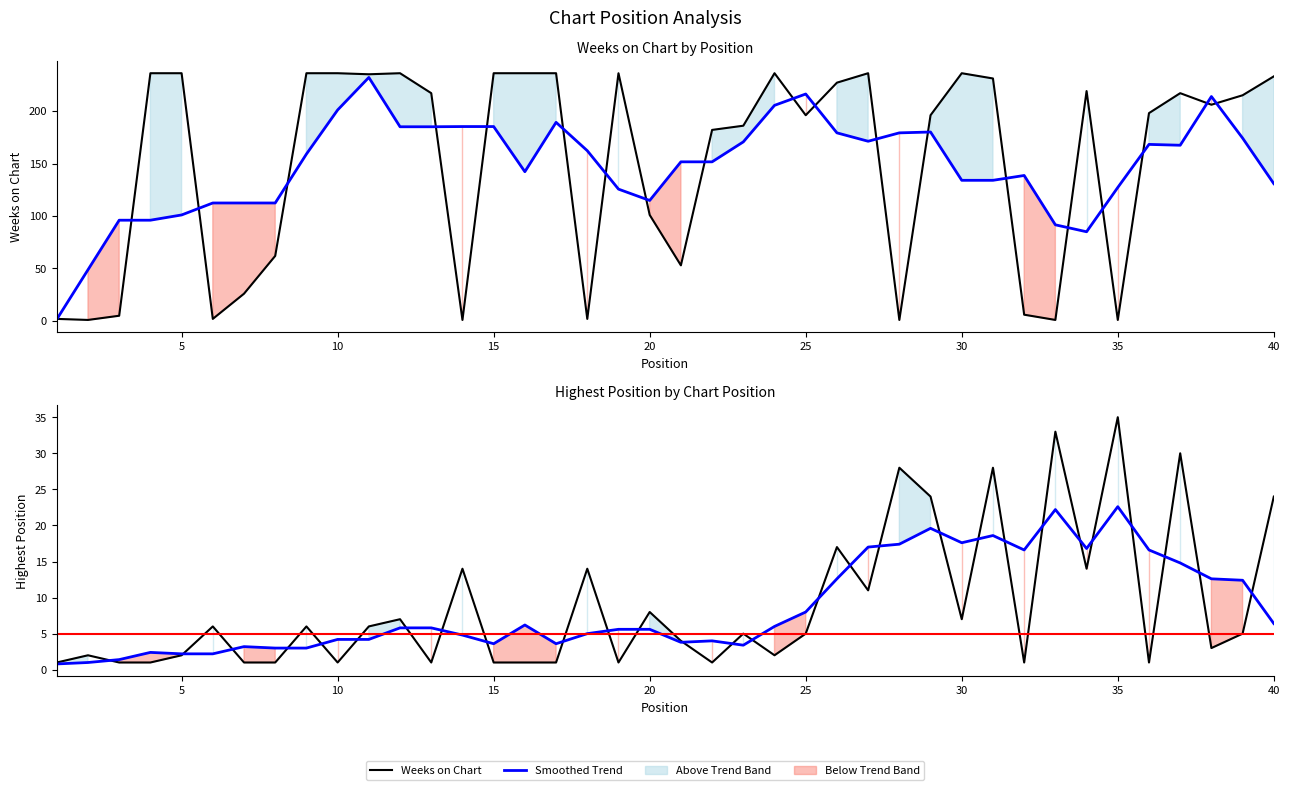

What is the difference between the maximum and second lowest values in the Weeks on Chart series?

235